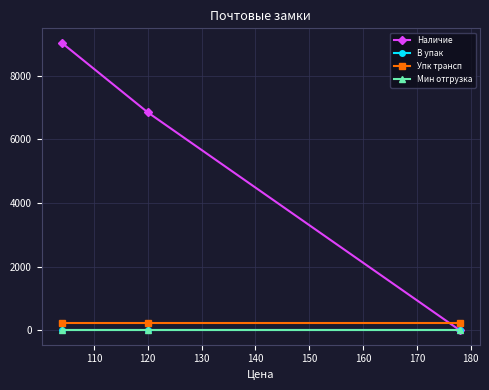

Which series has the largest range (max minus min)?

Наличие